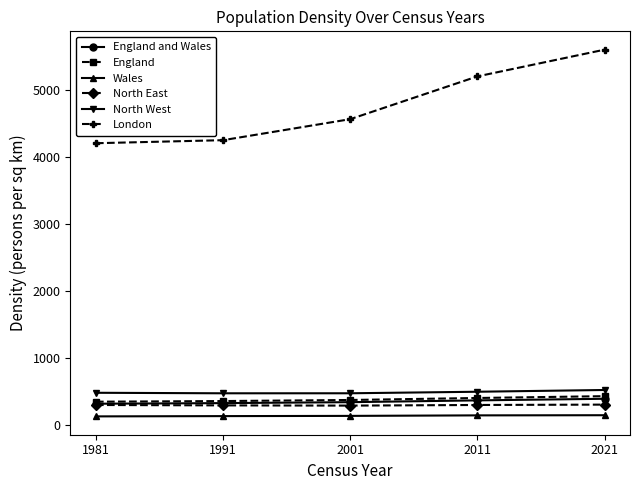

True or false: London and North West cross at least once.

False